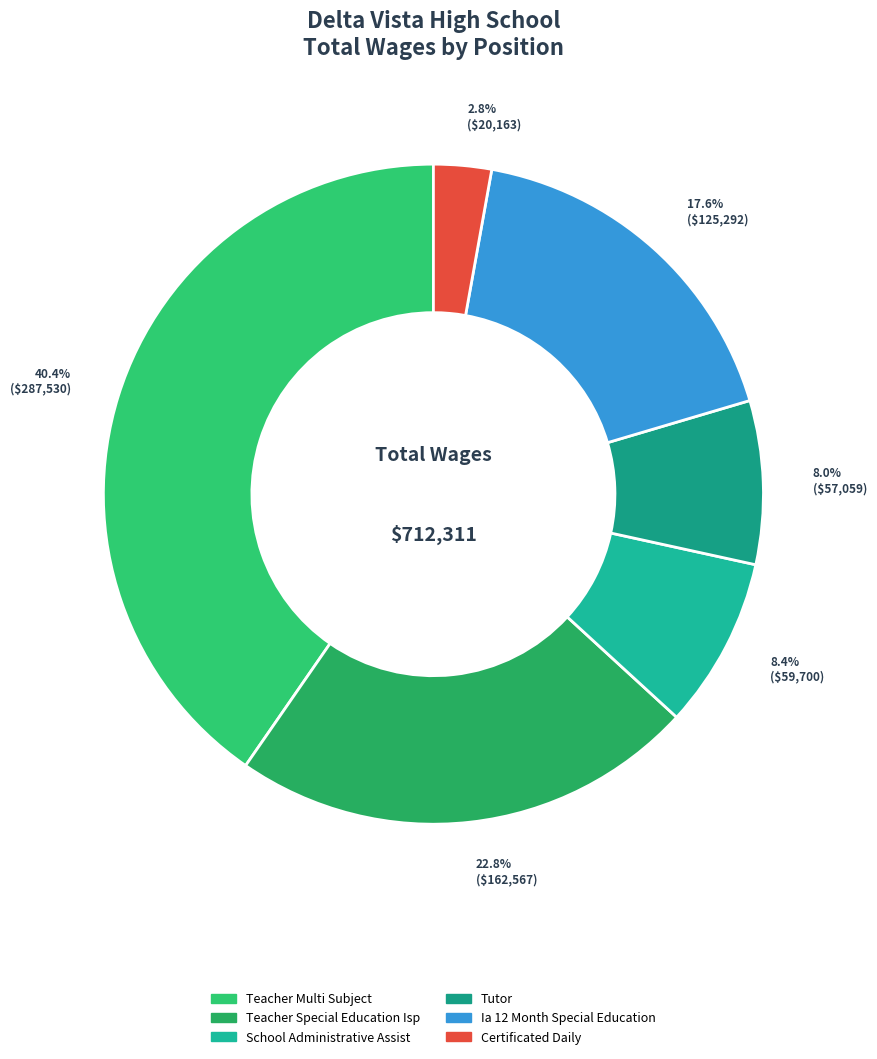

What is the smallest slice in the pie chart?

Certificated Daily